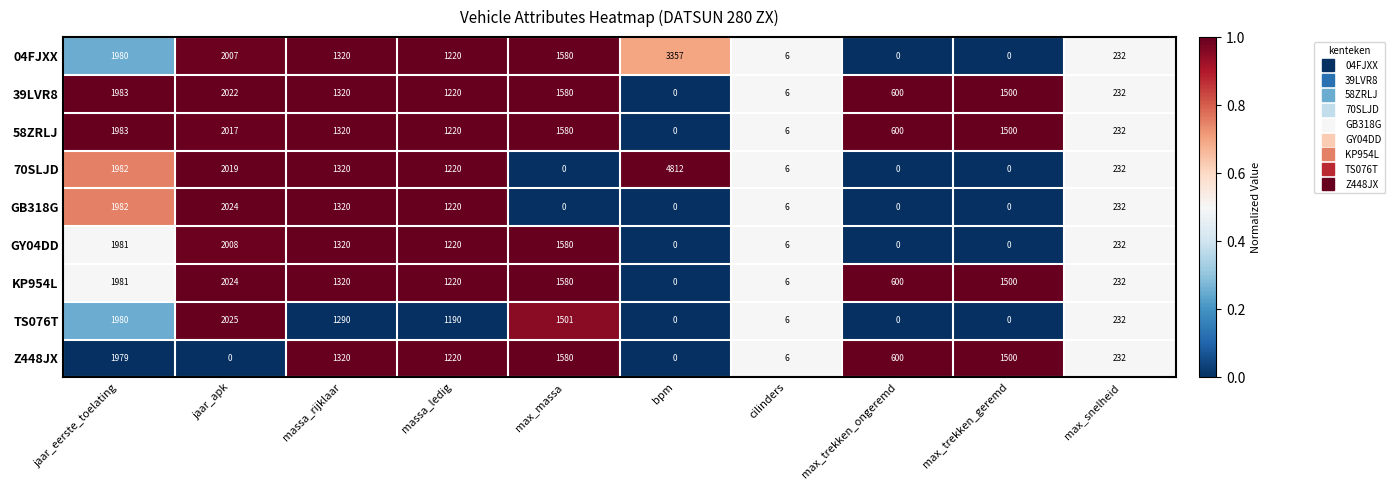

What is the sum of the Z448JX values at max_snelheid and max_massa?

1812